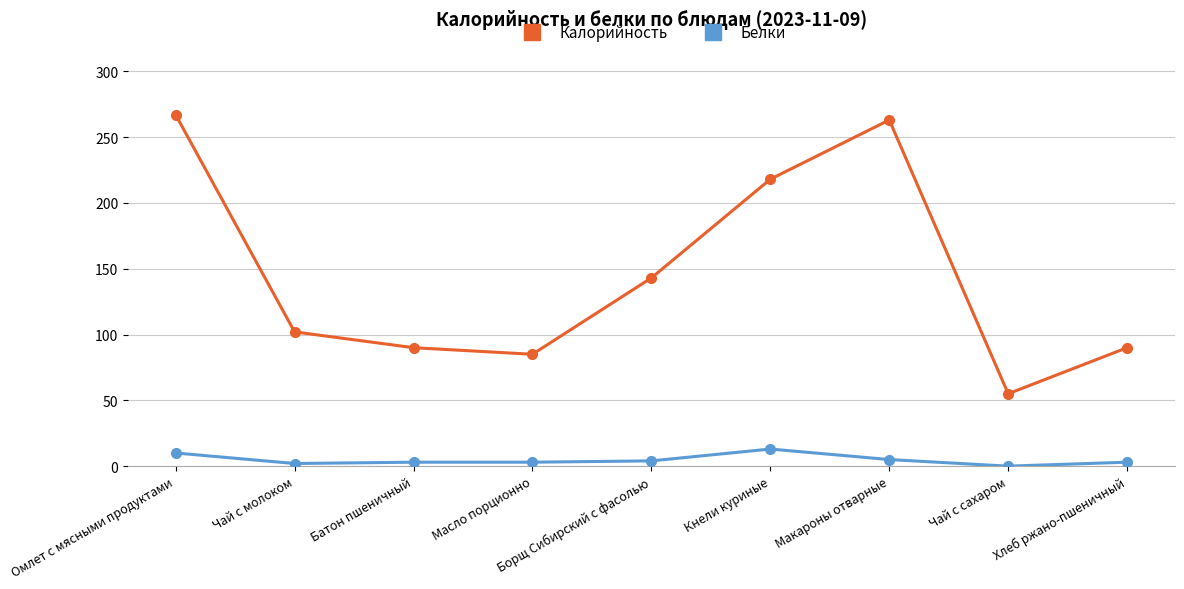

What are all the series names shown in the legend?

Калорийность, Белки